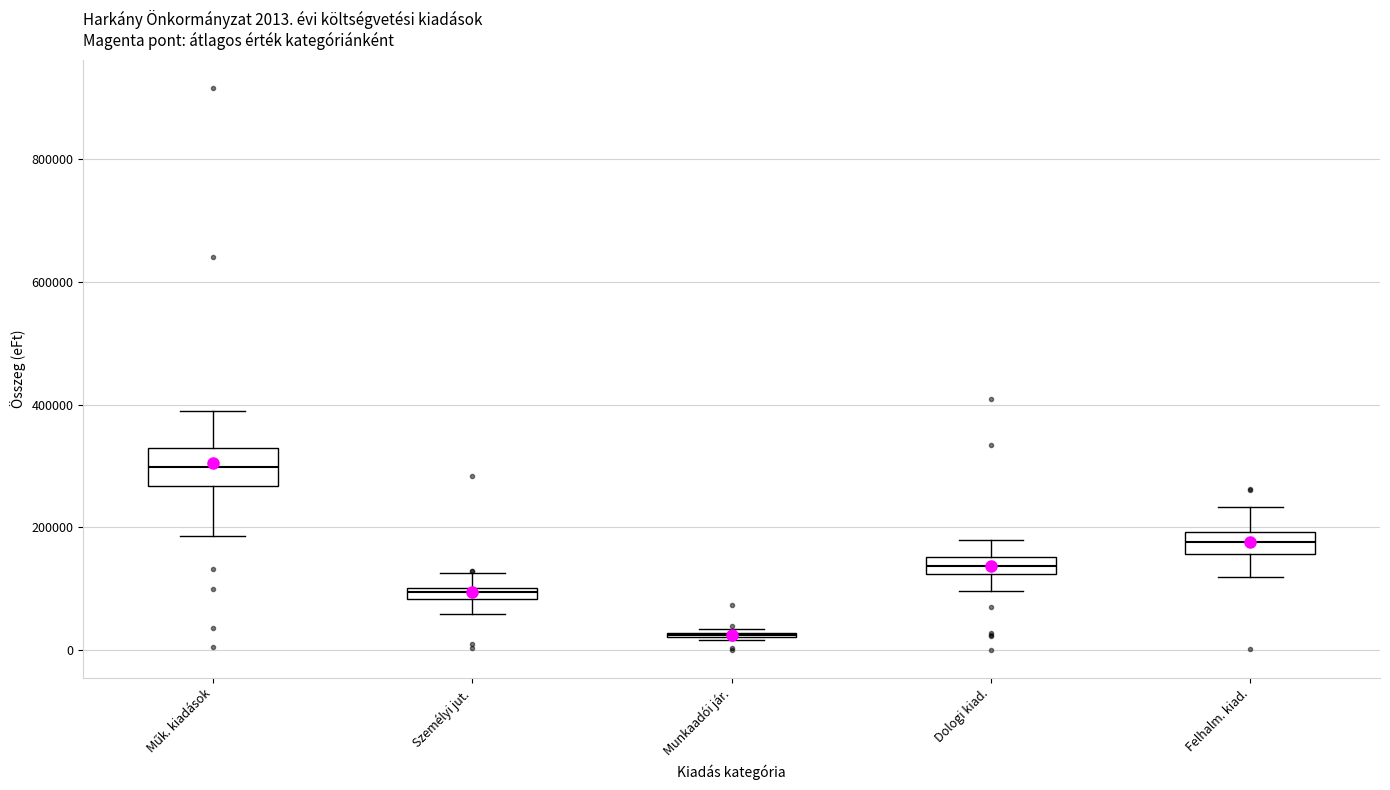

Comparing the boxes themselves (not the whiskers), which one is the tallest?

Műk. kiadások